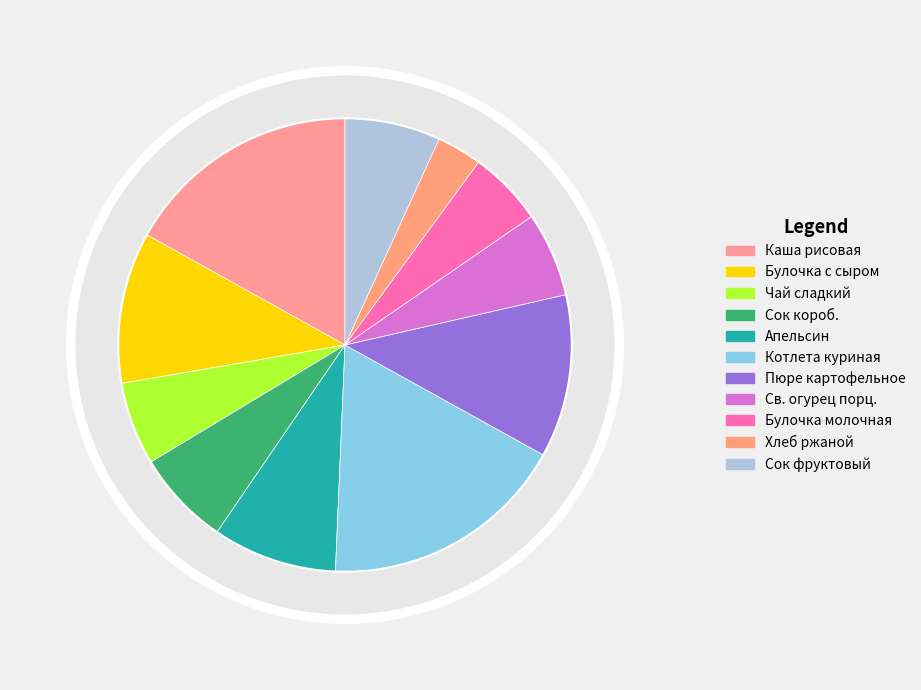

How many slices are in this pie chart?

11